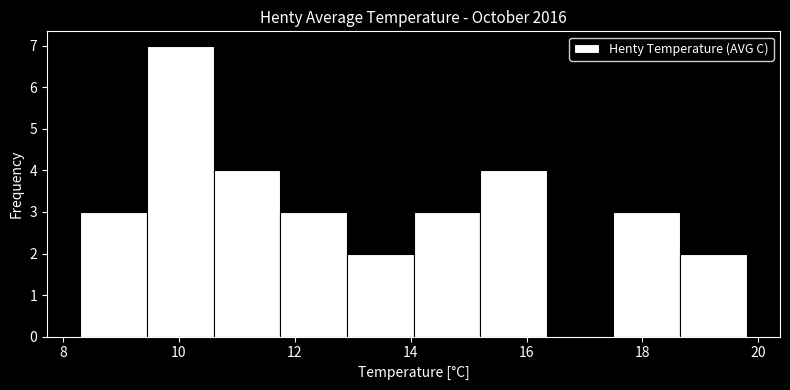

Which range on the x-axis has the tallest bar?

9.45 to 10.60